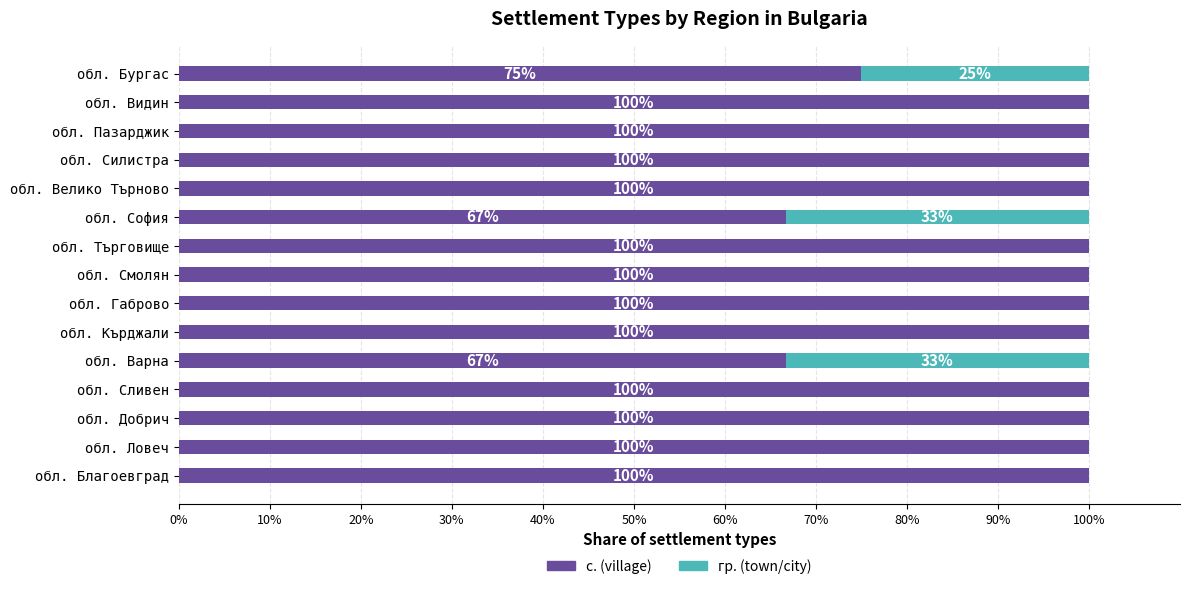

How many series are shown in this chart?

2